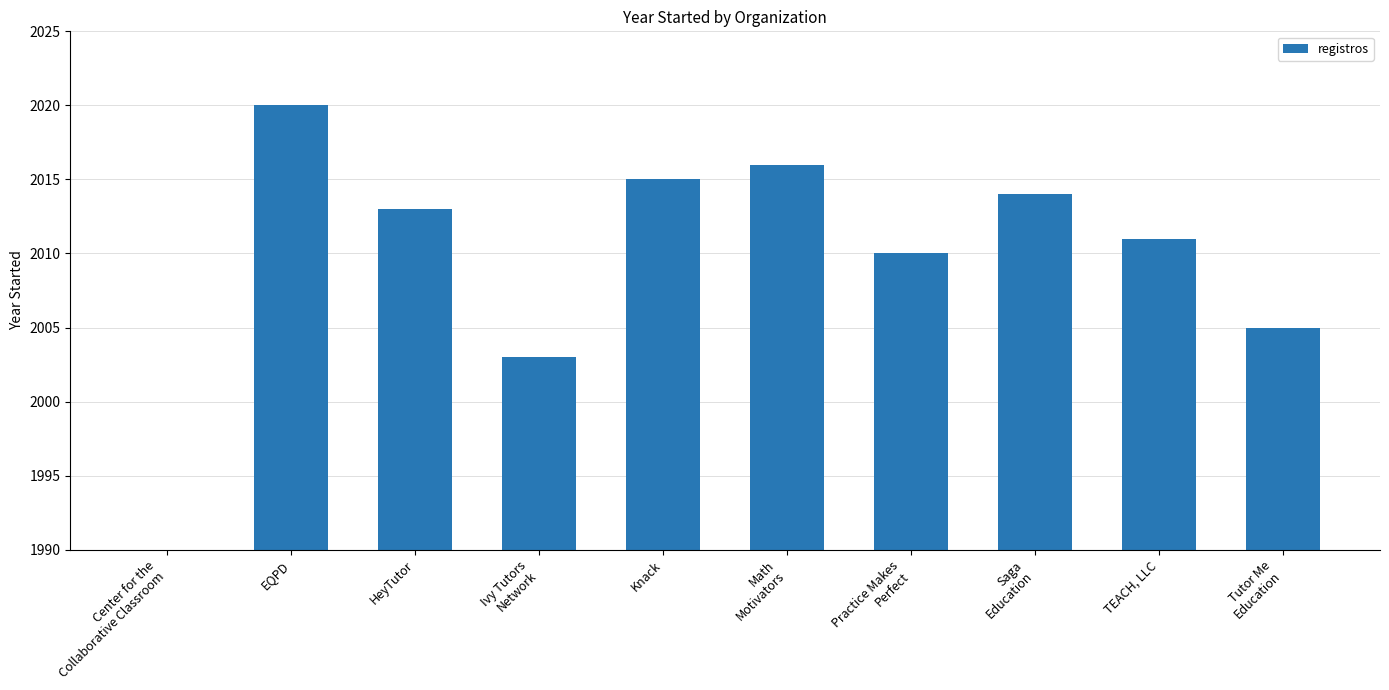

Between EQPD and TEACH, LLC, which is larger?

EQPD